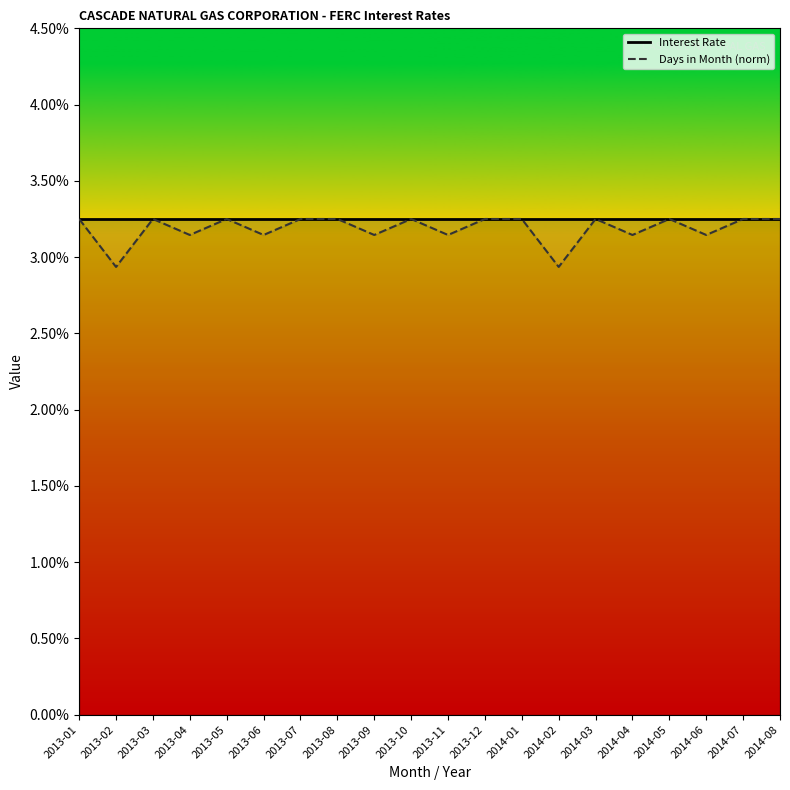

What is the total value across all series at 2014-04?

0.1